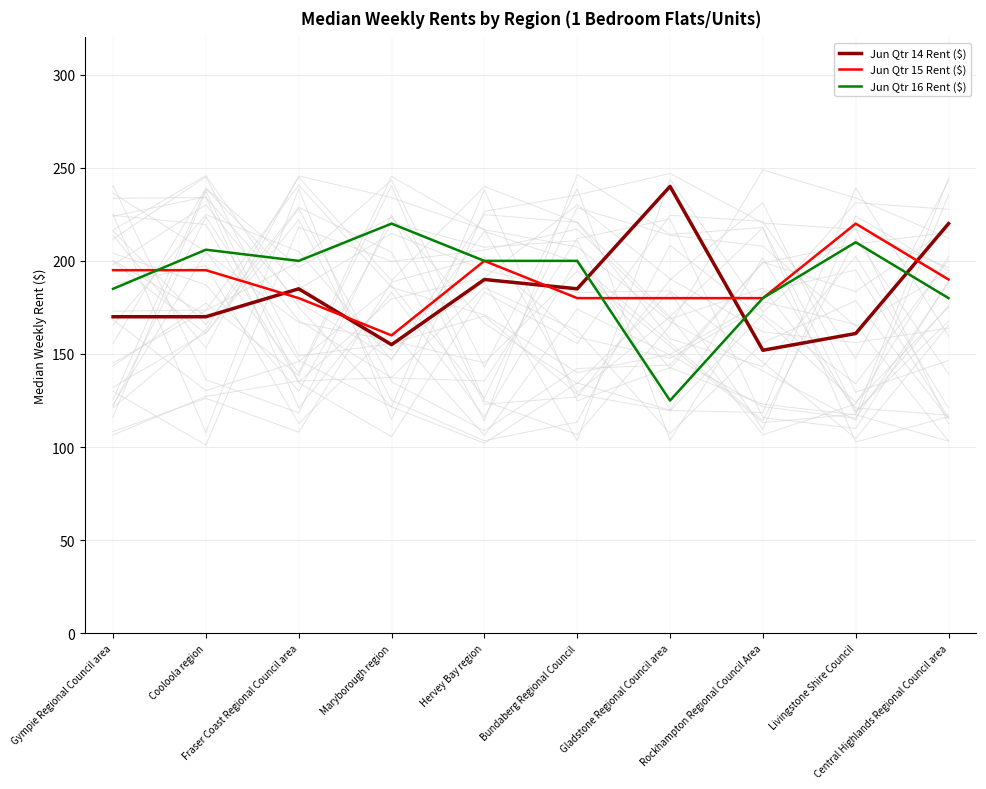

Where is Jun Qtr 14 Rent ($) nearest to the value 196?

Hervey Bay region